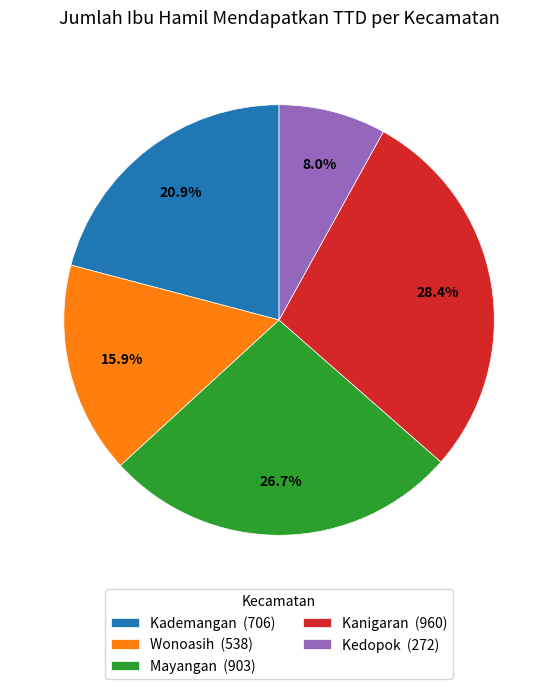

True or false: Kademangan accounts for 21% of the total.

True